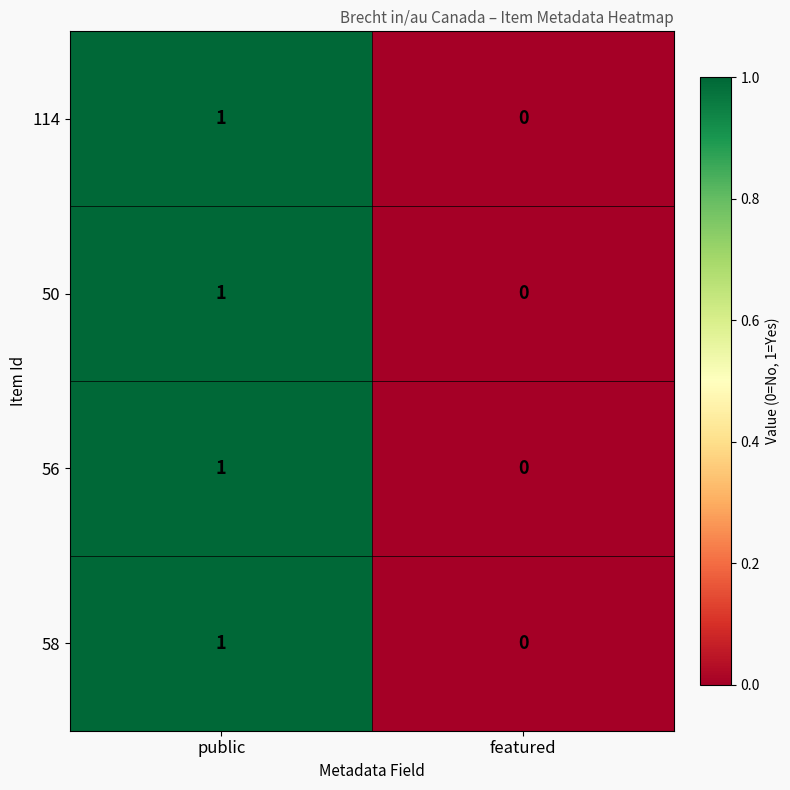

Rank the categories by 114 value from highest to lowest.

public, featured